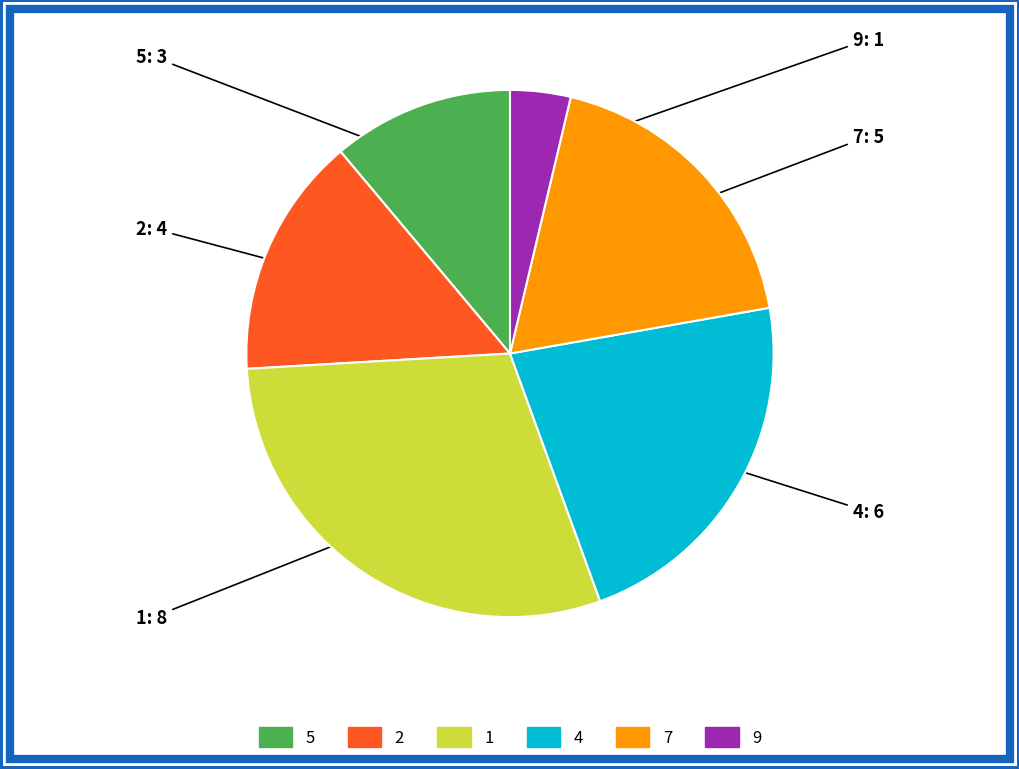

The 9 slice represents 4% of the pie. True or false?

True